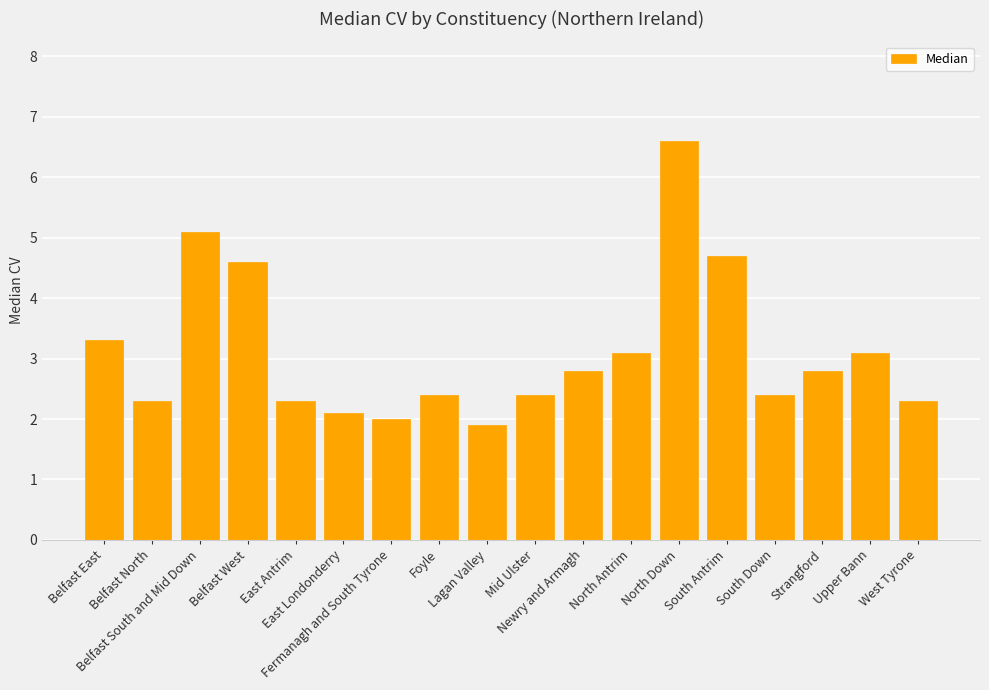

Is it true that the value at Foyle is 3.1?

False